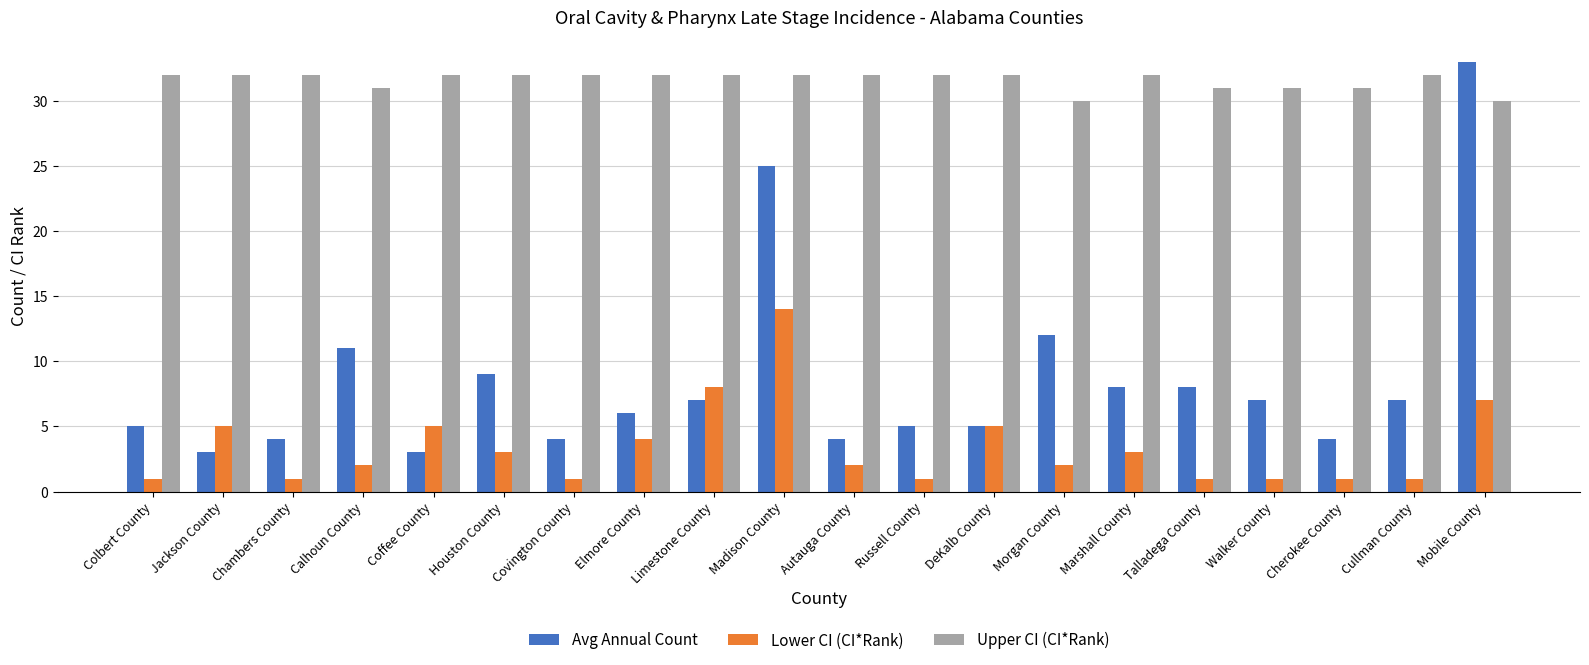

Reading left to right, extract all data points from this chart.

Avg Annual Count: 5	3	4	11	3	9	4	6	7	25	4	5	5	12	8	8	7	4	7	33
Lower CI (CI*Rank): 1	5	1	2	5	3	1	4	8	14	2	1	5	2	3	1	1	1	1	7
Upper CI (CI*Rank): 32	32	32	31	32	32	32	32	32	32	32	32	32	30	32	31	31	31	32	30